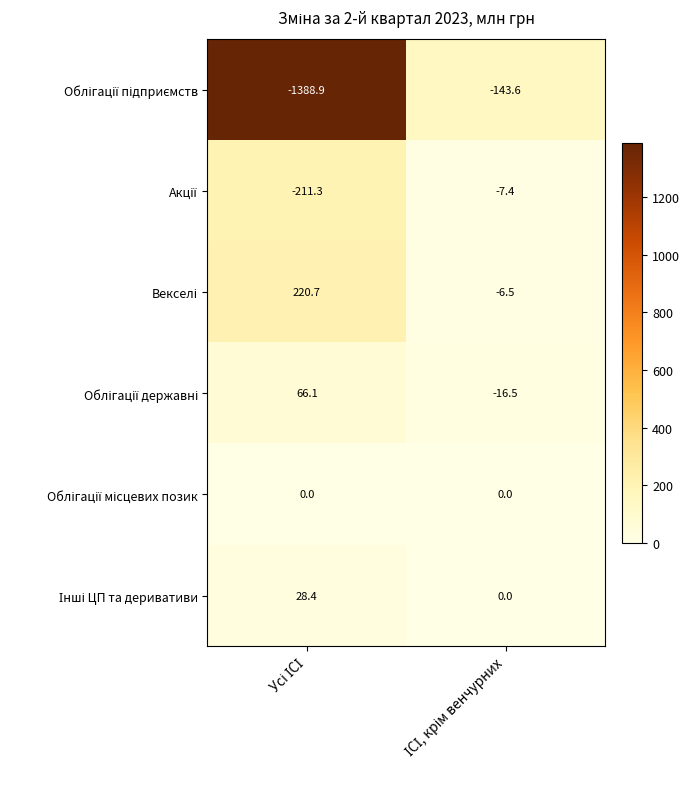

How many distinct data groups are displayed?

6